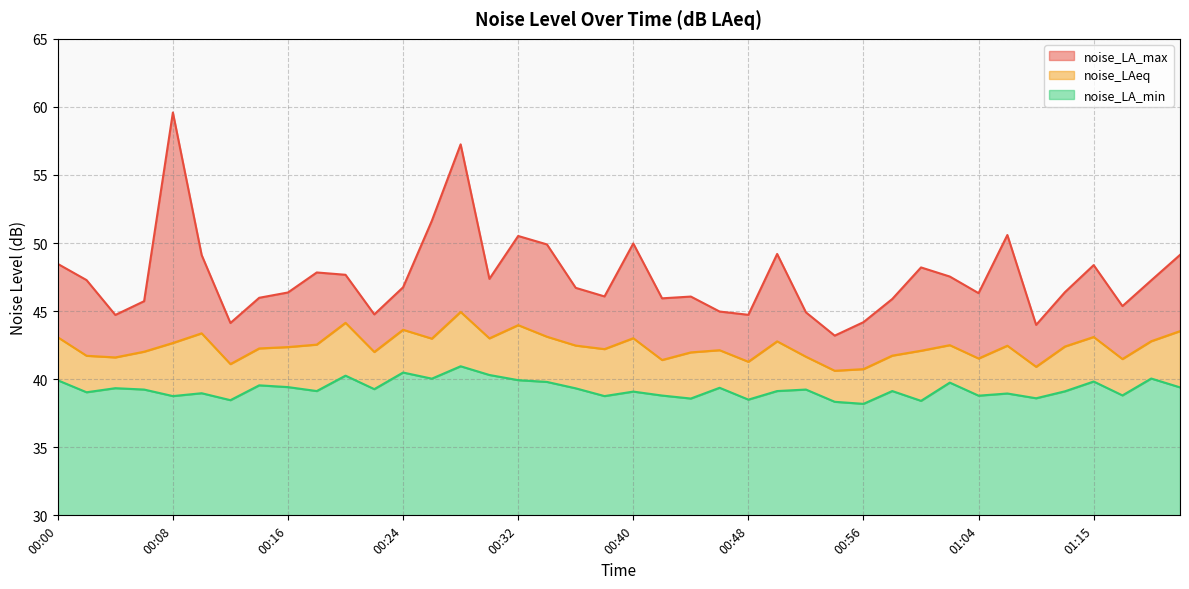

List the labels in order of noise_LAeq value, smallest first.

00:54, 00:56, 01:09, 00:12, 00:48, 00:42, 01:18, 01:04, 00:04, 00:52, 00:02, 00:58, 00:44, 00:22, 00:06, 01:00, 00:46, 00:38, 00:14, 00:16, 01:13, 01:07, 00:36, 01:02, 00:18, 00:08, 00:50, 01:22, 00:26, 00:30, 00:40, 00:00, 01:15, 00:34, 00:10, 01:26, 00:24, 00:32, 00:20, 00:28